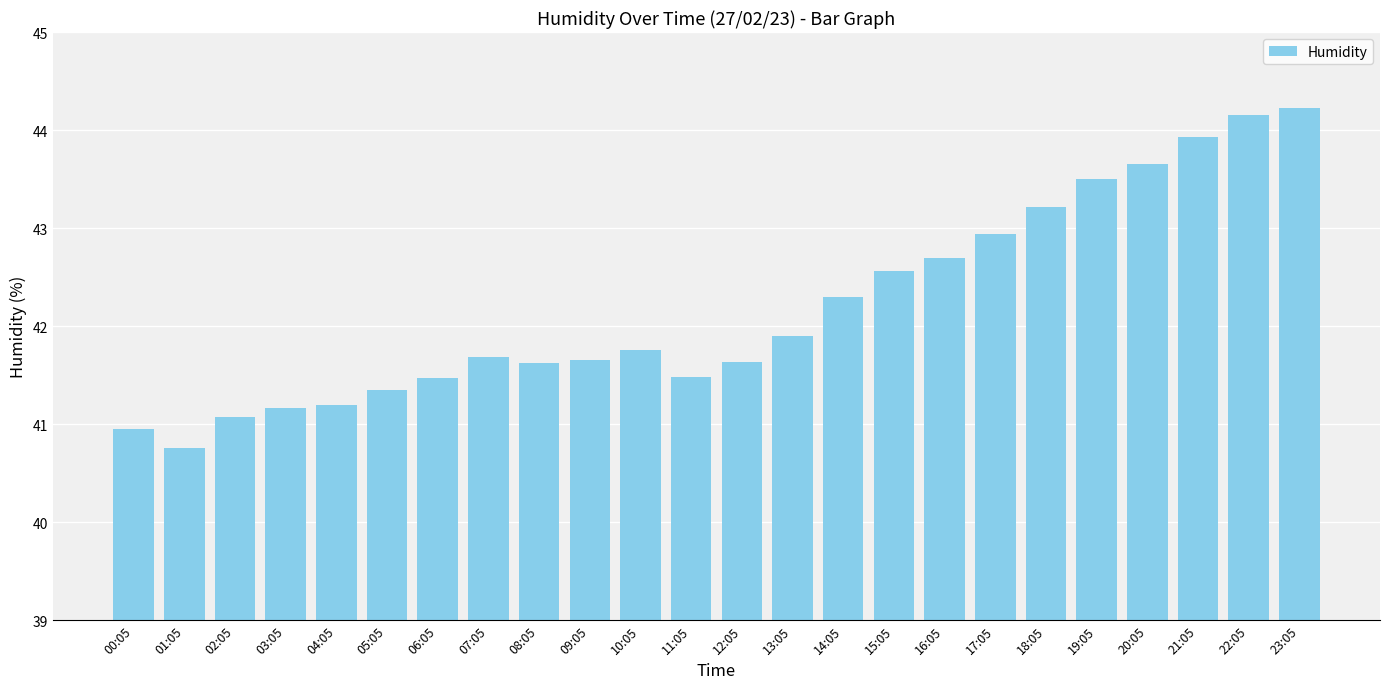

What is the ratio of the value at 04:05 to the value at 02:05?

1.0